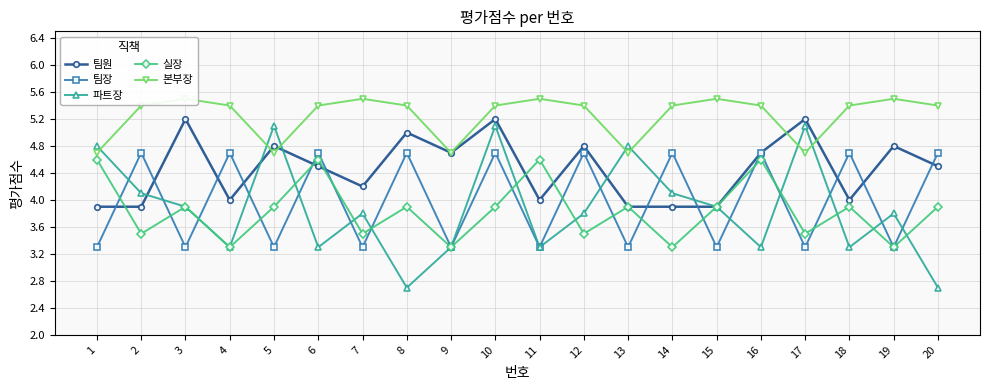

True or false: 팀장 and 본부장 cross at least once.

False